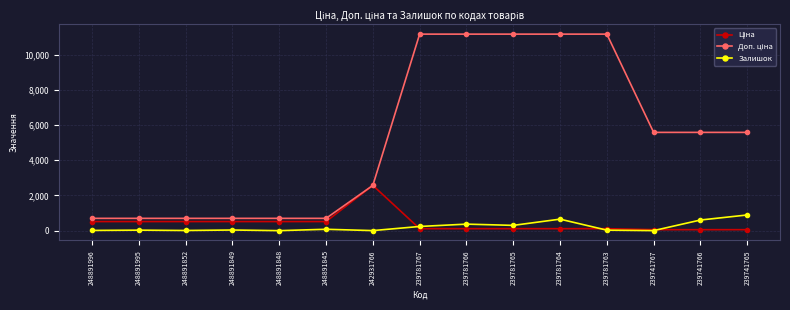

What is the total value across all series at 248891848?

1214.8